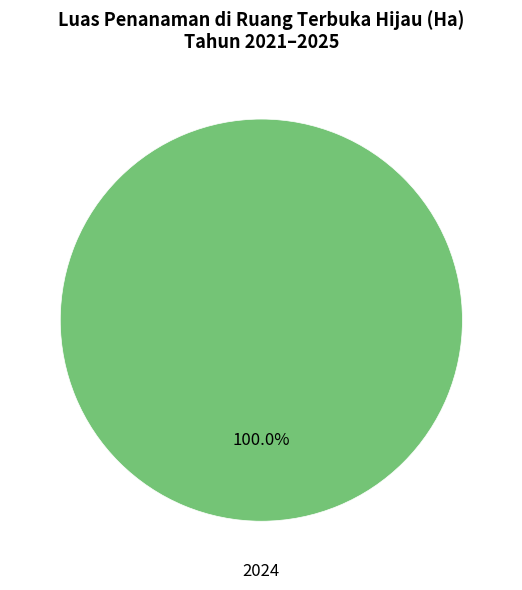

Does any single category account for the majority?

Yes